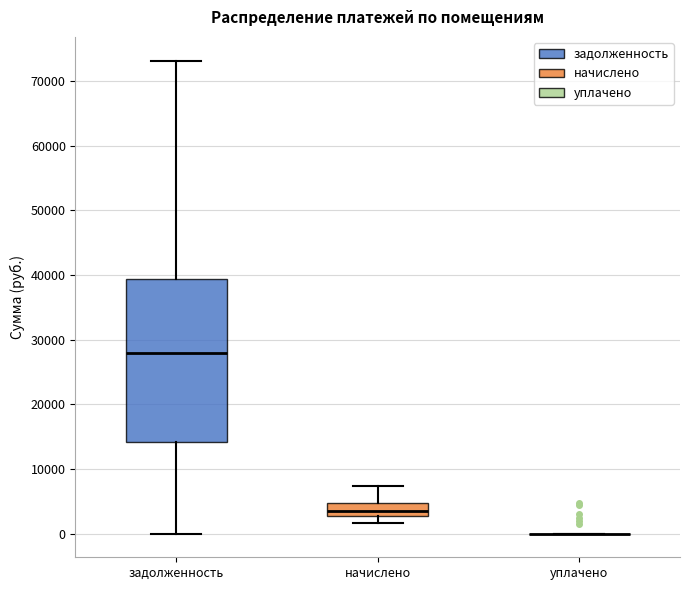

Which box is the tallest, from its lower edge to its upper edge?

задолженность